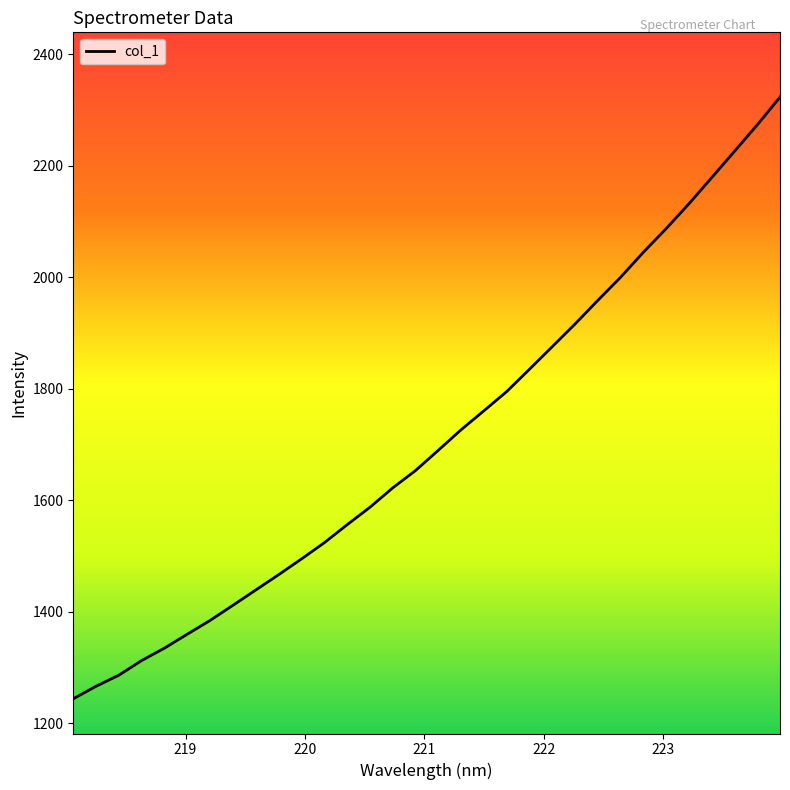

What is the minimum value shown in the chart?

1243.9